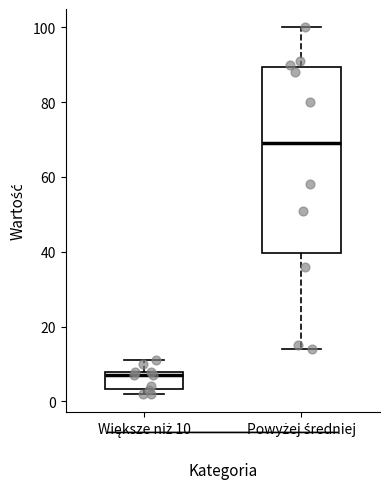

Which box is the tallest, from its lower edge to its upper edge?

Powyżej średniej